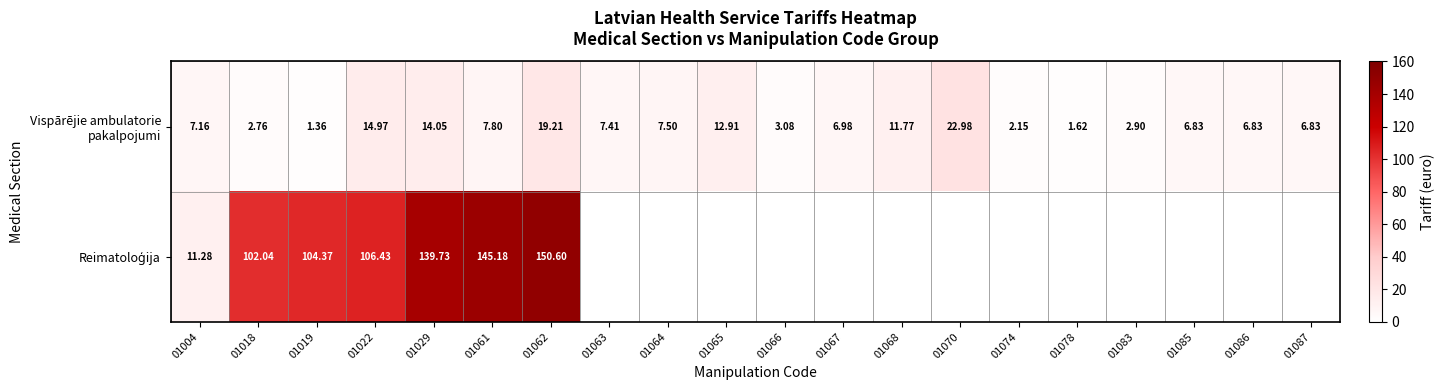

Between 01070 and 01062, which is larger?

01070